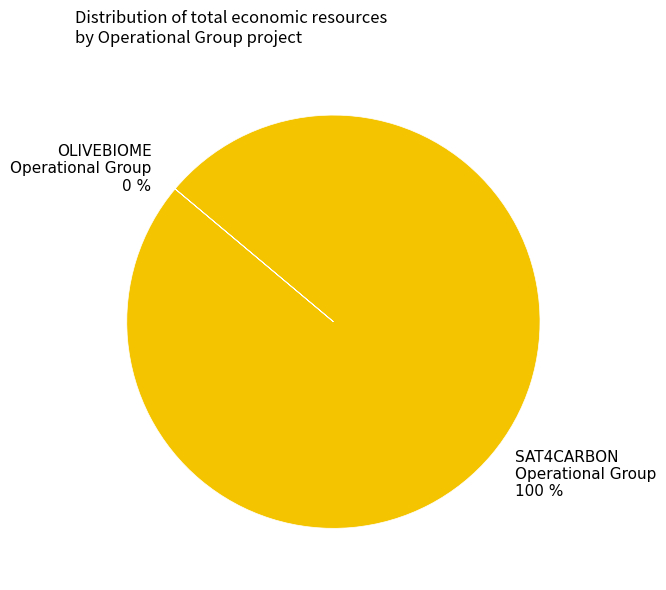

Which category has the biggest portion of the pie?

SAT4CARBON Operational Group